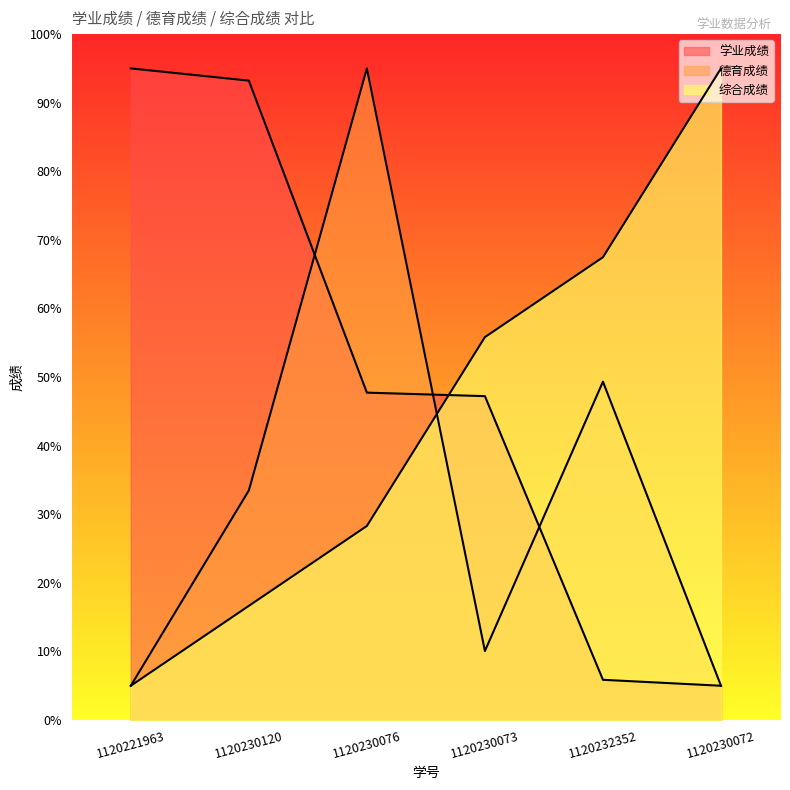

Which series has the widest spread of values?

学业成绩